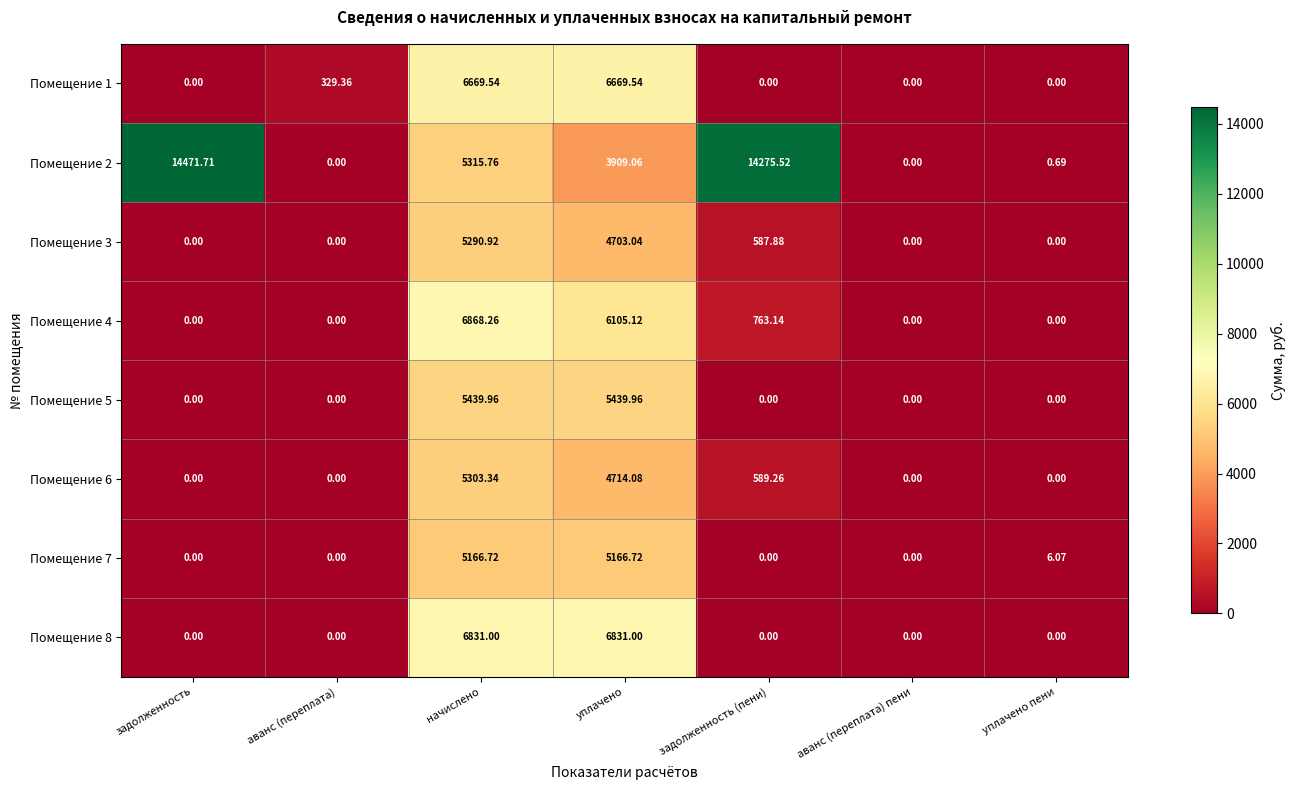

What is the total value across all series at задолженность?

14471.7